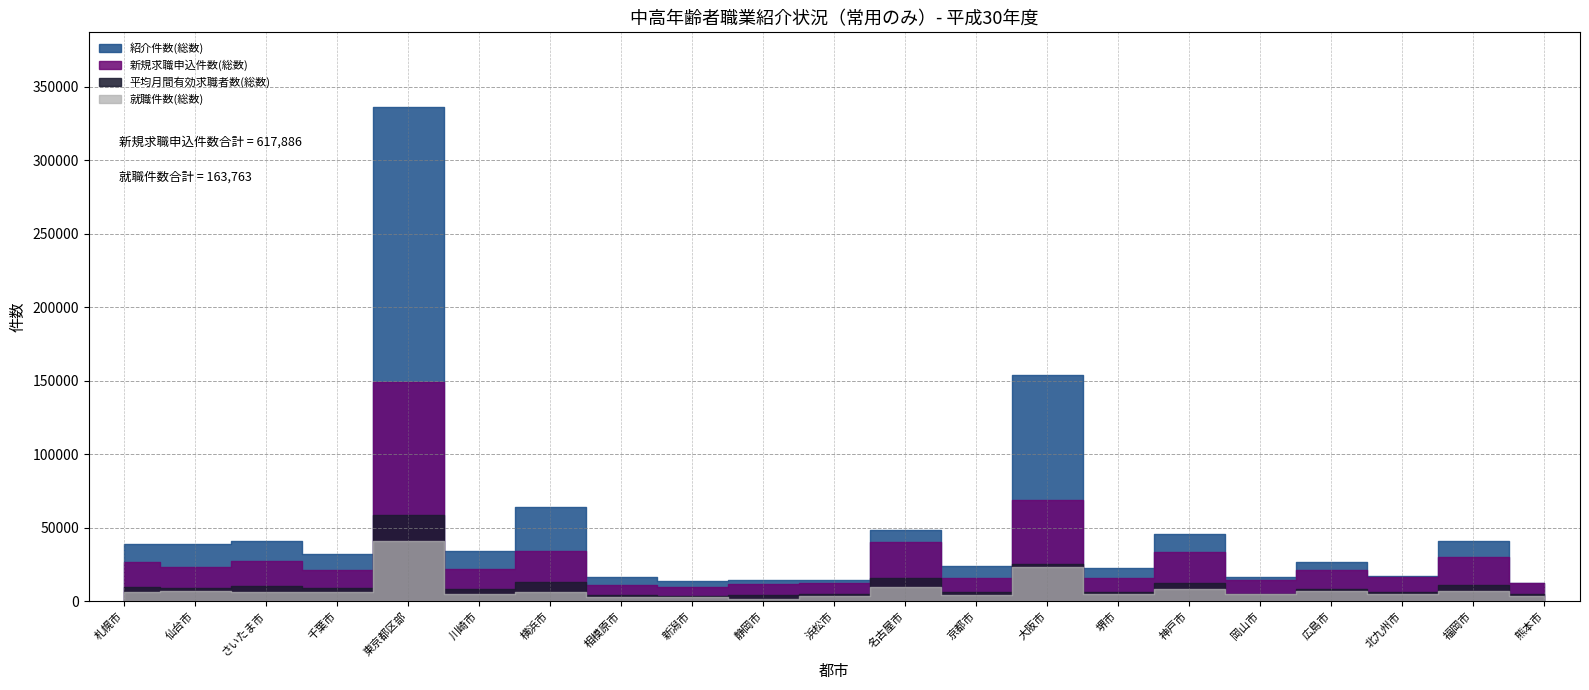

Reading left to right, what are all the values shown in this chart?

新規求職申込件数(総数): 26885	23525	27174	21246	149084	22180	34258	10862	9823	11515	12341	40377	15932	68745	15664	33658	14512	20891	16580	30248	12386
平均月間有効求職者数(総数): 9844	8626	10124	8708	58306	8498	13160	4048	3385	4448	5156	15776	6484	25259	6326	12137	5154	8382	6129	10628	4702
紹介件数(総数): 38634	38648	41228	31736	336688	33944	64133	16410	13847	14327	14246	48128	23609	153687	22694	45749	16100	26352	16806	40933	12555
就職件数(総数): 5920	6730	5985	6167	40850	4686	6080	2462	2933	1765	3481	9396	4251	23455	4790	8334	4569	6604	4929	6819	3557